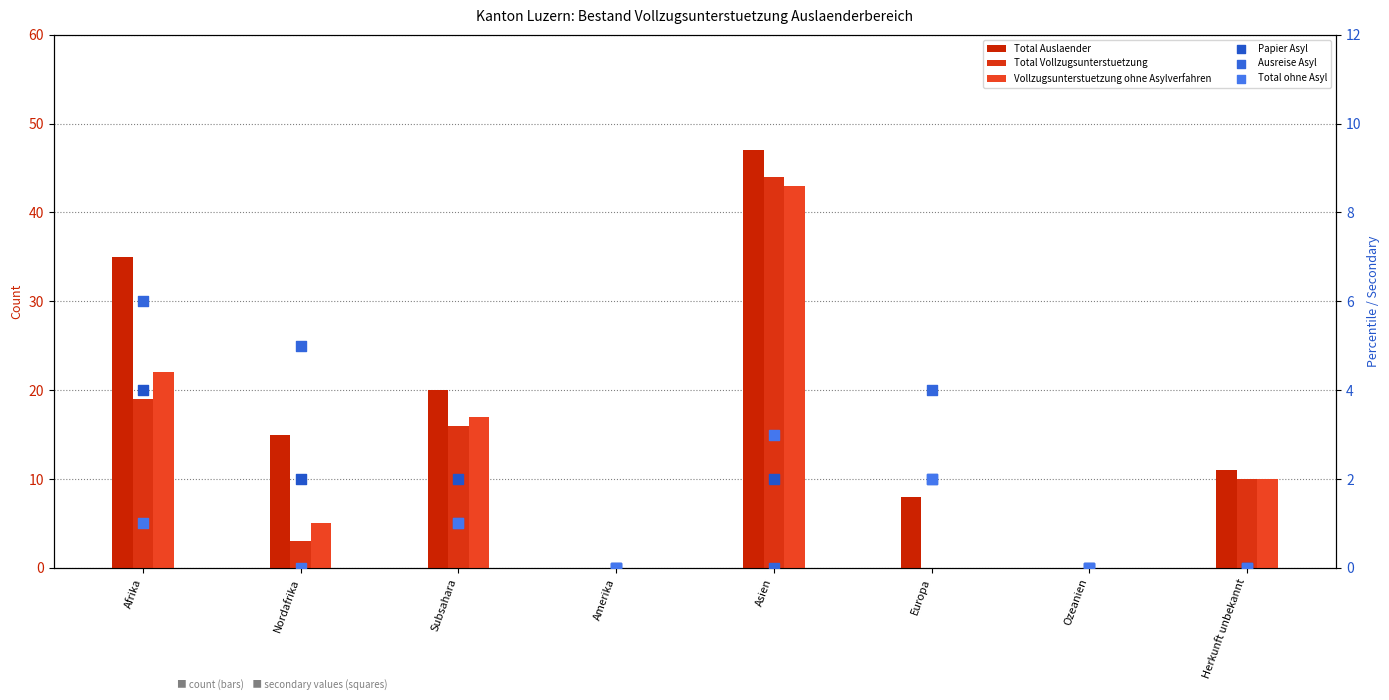

At which category is the sum across all series the highest?

Asien